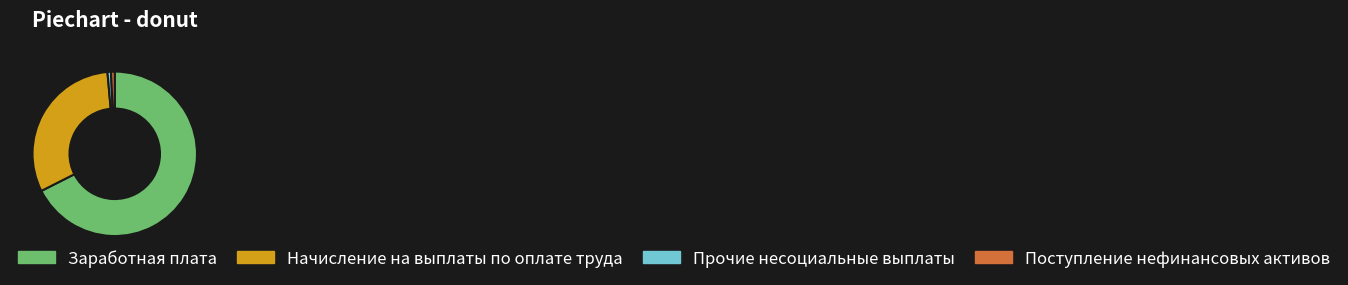

Is there a majority slice in this chart?

Yes